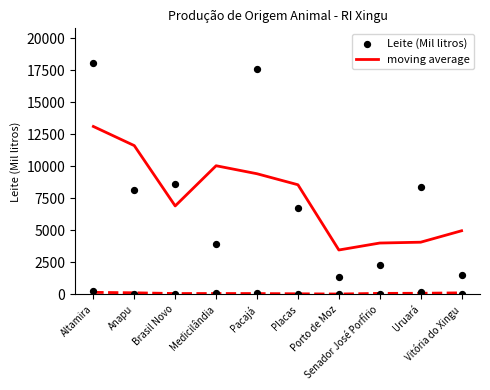

Is the value of Leite (Mil litros) at Vitória do Xingu greater than the value of moving average at Pacajá?

No